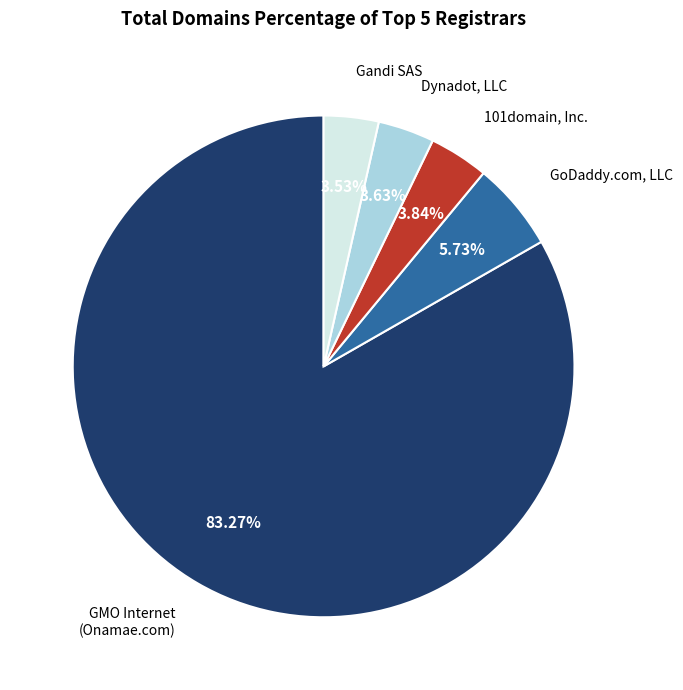

Between Dynadot, LLC and GoDaddy.com, LLC, which is larger?

GoDaddy.com, LLC